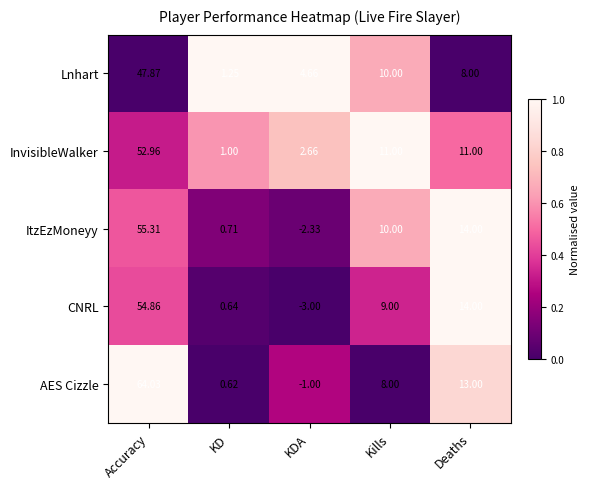

At which category is the sum across all series the highest?

Accuracy